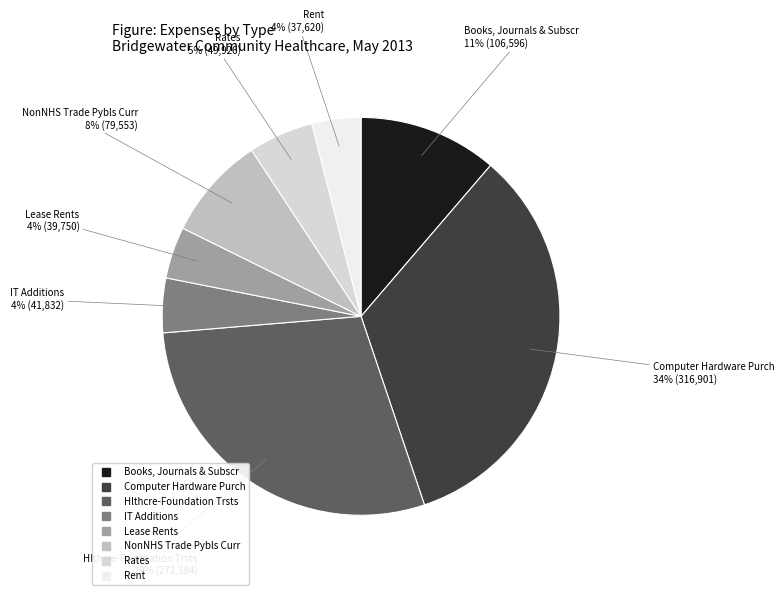

How many slices are in this pie chart?

8